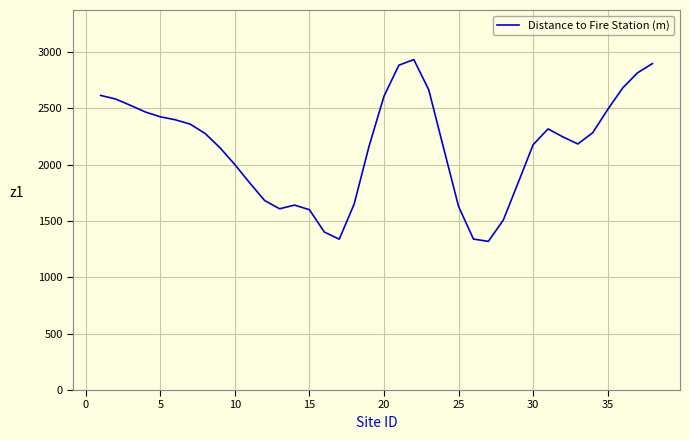

What is the minimum value shown in the chart?

1319.9